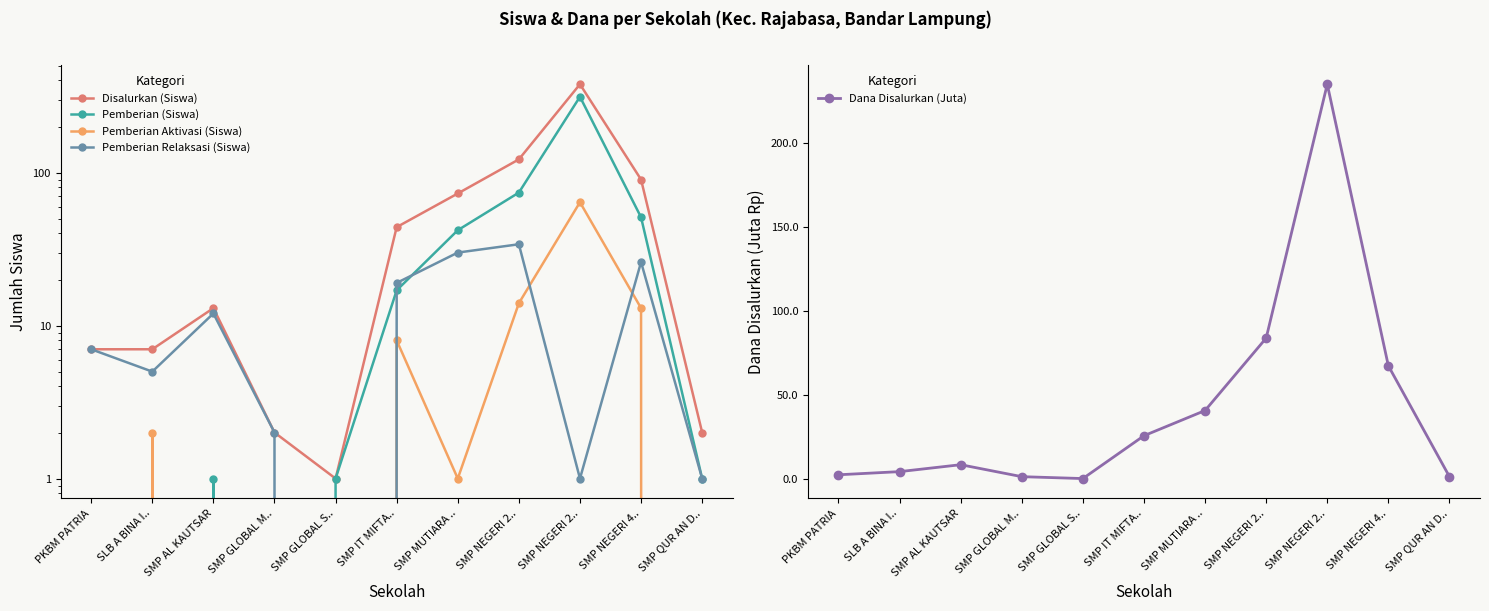

In Pemberian Relaksasi (Siswa), how many points are lower than both neighbors (excluding endpoints)?

3